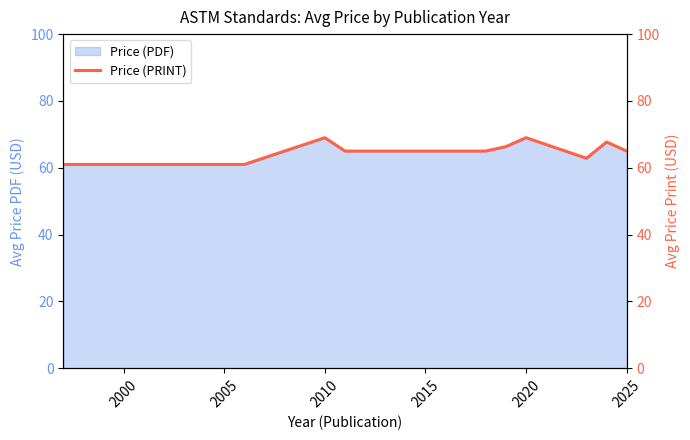

Is it true that the value at 2000 is 61.0?

True